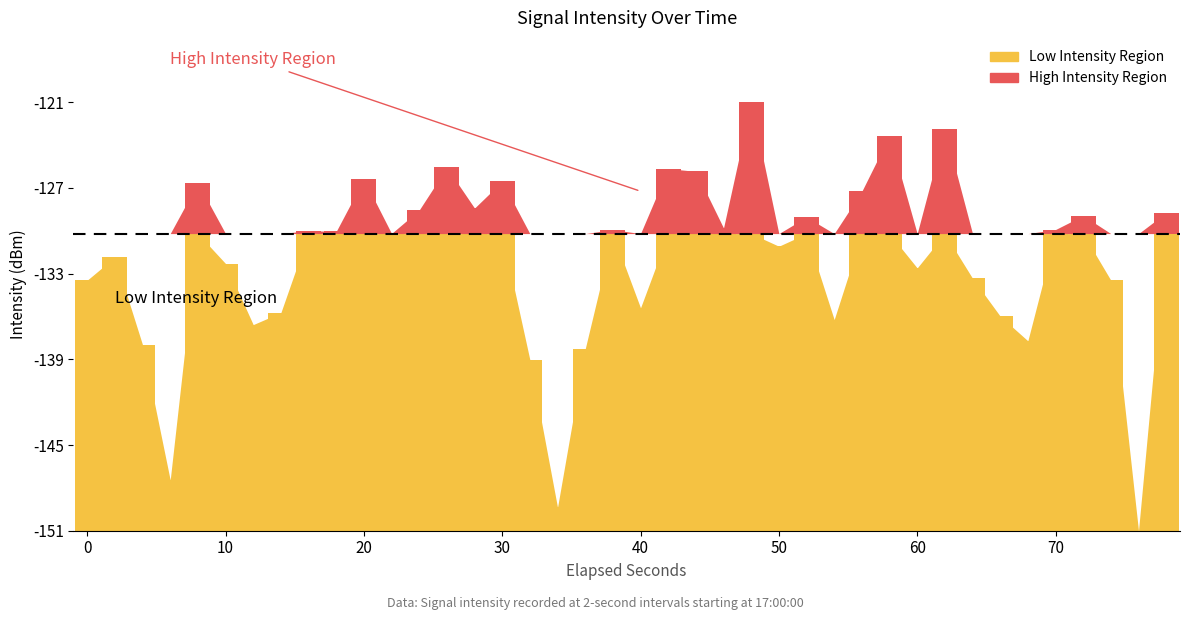

Are the bars horizontal?

No